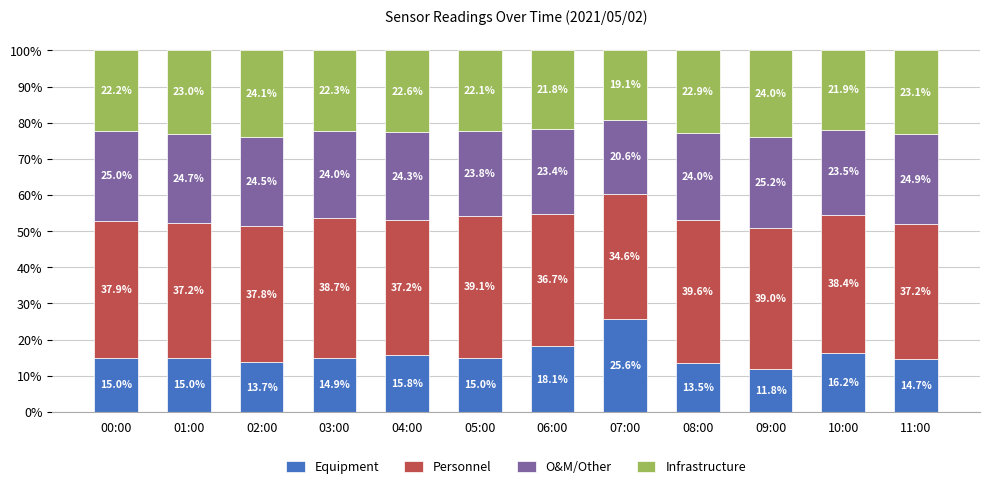

What is the sum of the Equipment values at 05:00 and 04:00?

30.8